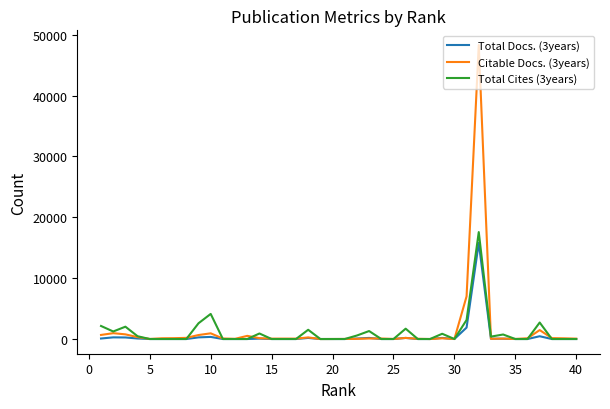

What is the sum of all Total Cites (3years) values?

44019